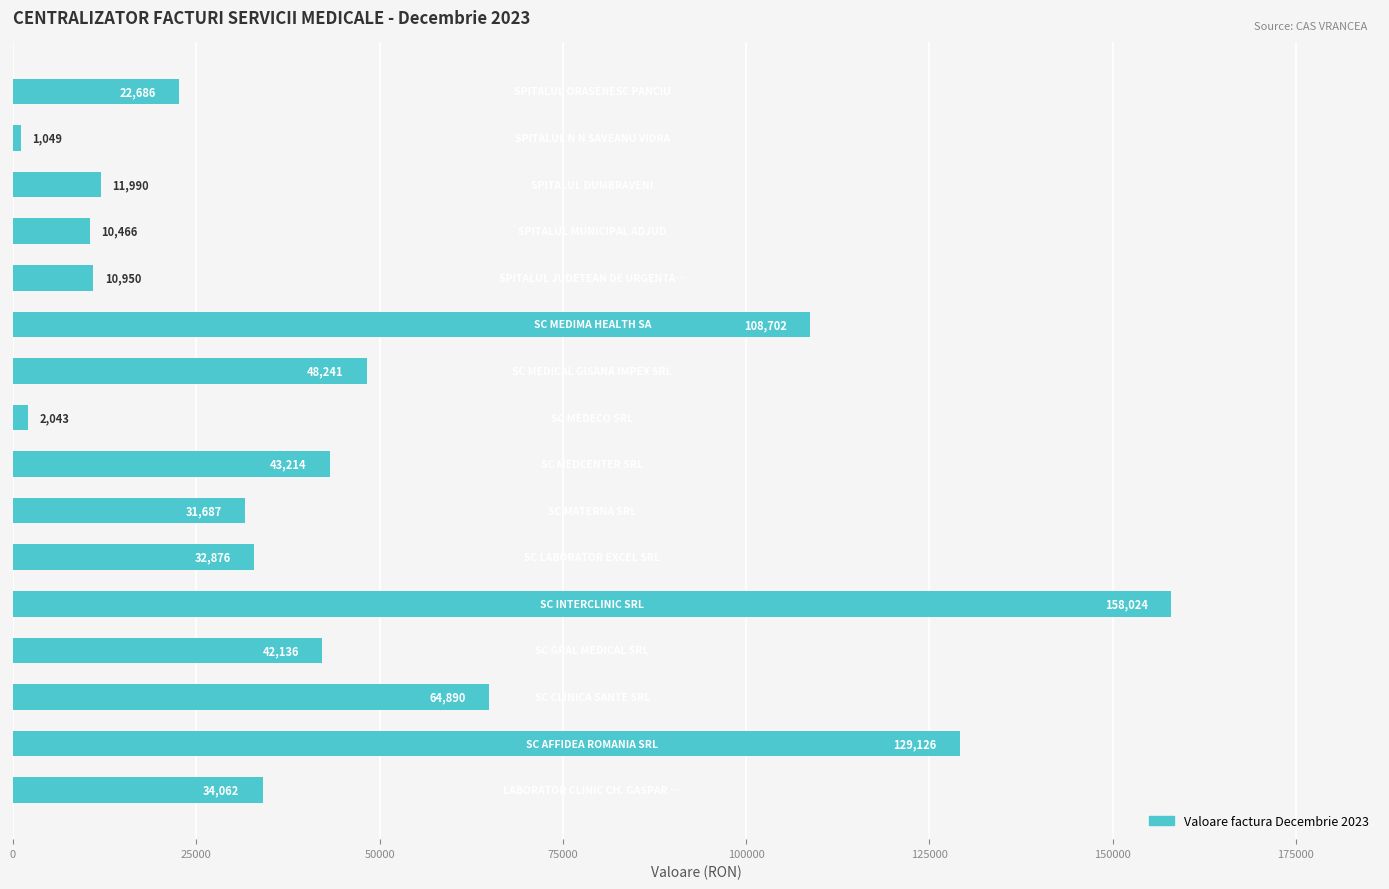

Does the chart contain any negative values?

No